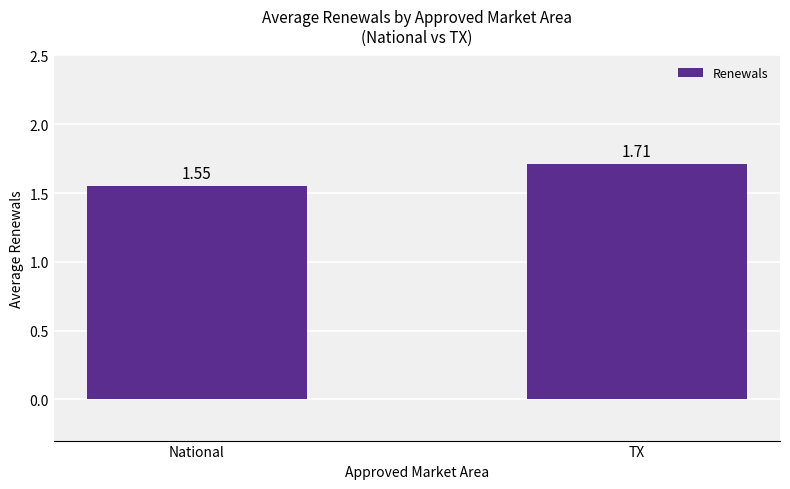

What position from the left is National?

1